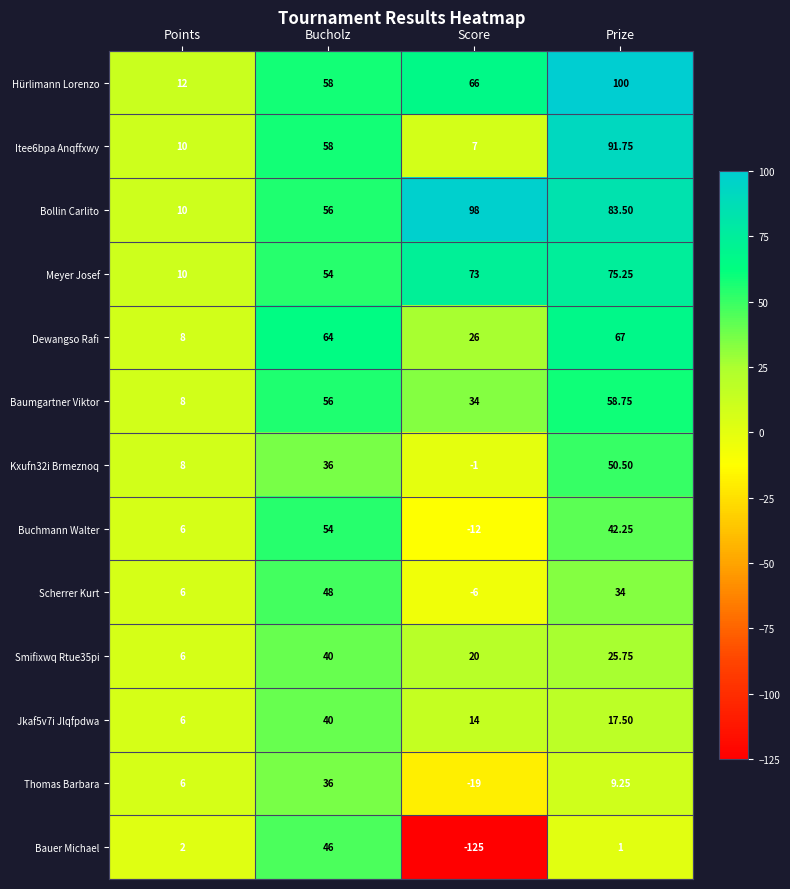

At which label is Buchmann Walter closest to 21?

Points